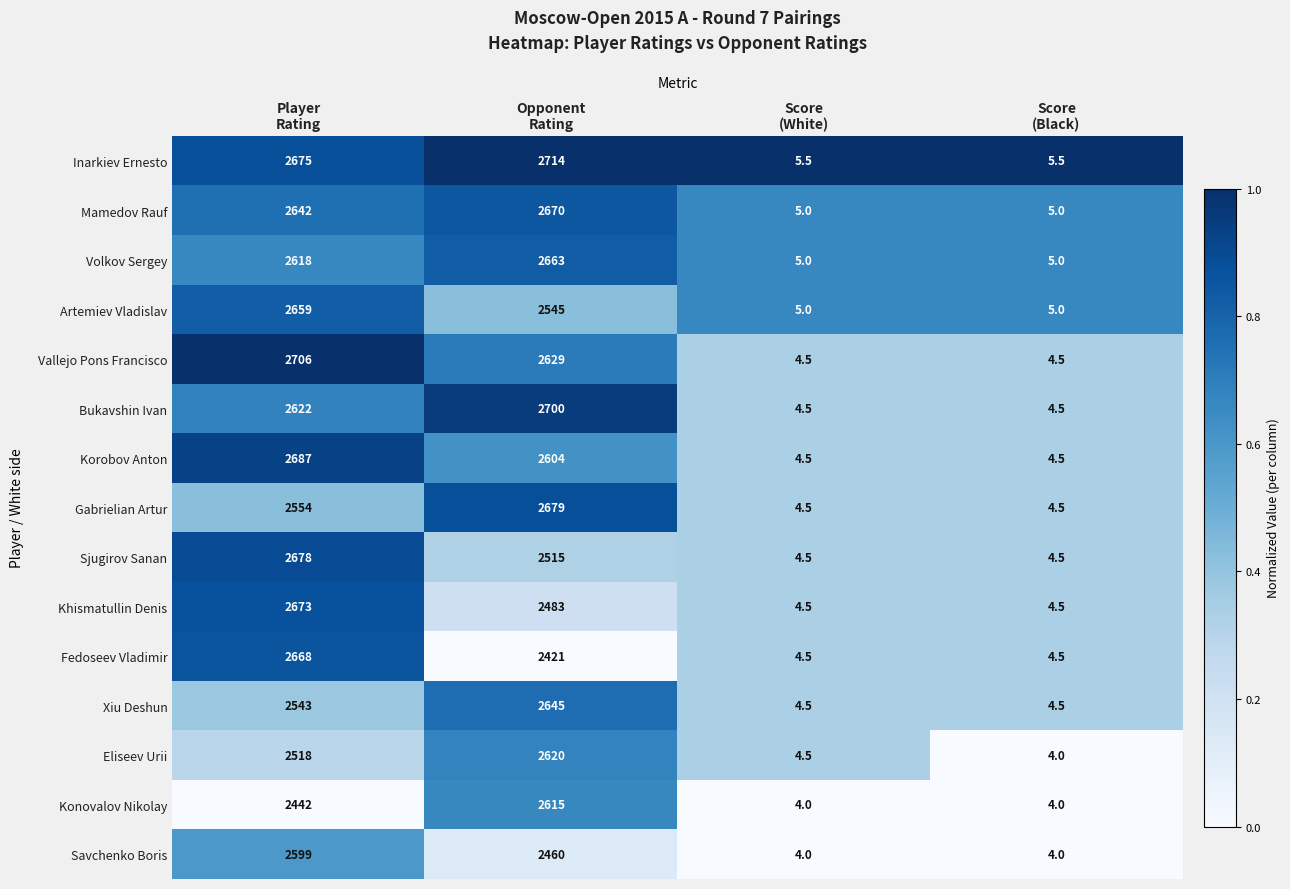

Which series has the largest total across all categories?

Inarkiev Ernesto